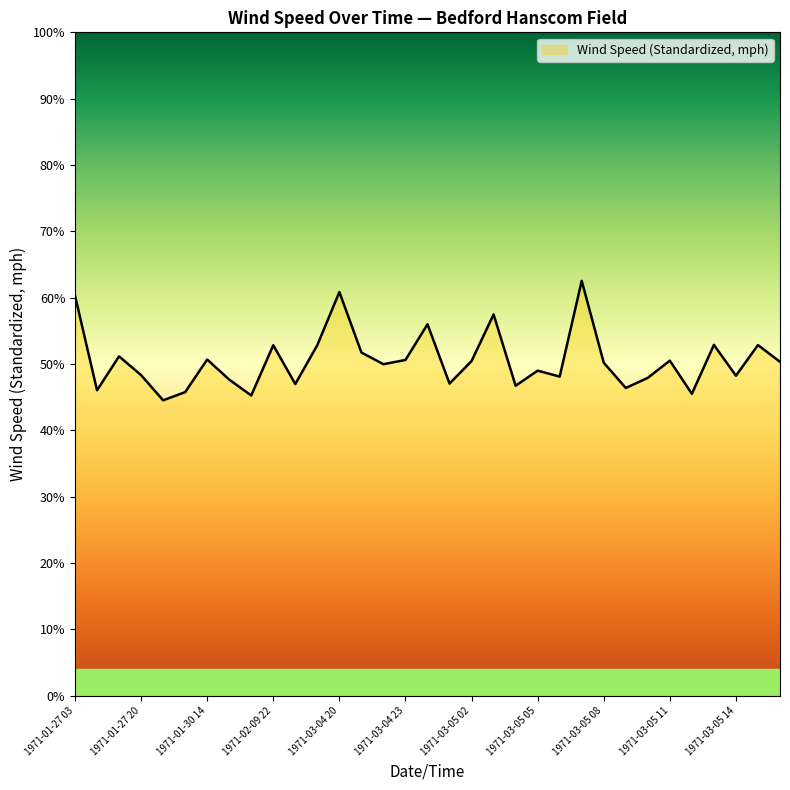

What is the greatest value displayed?

62.5